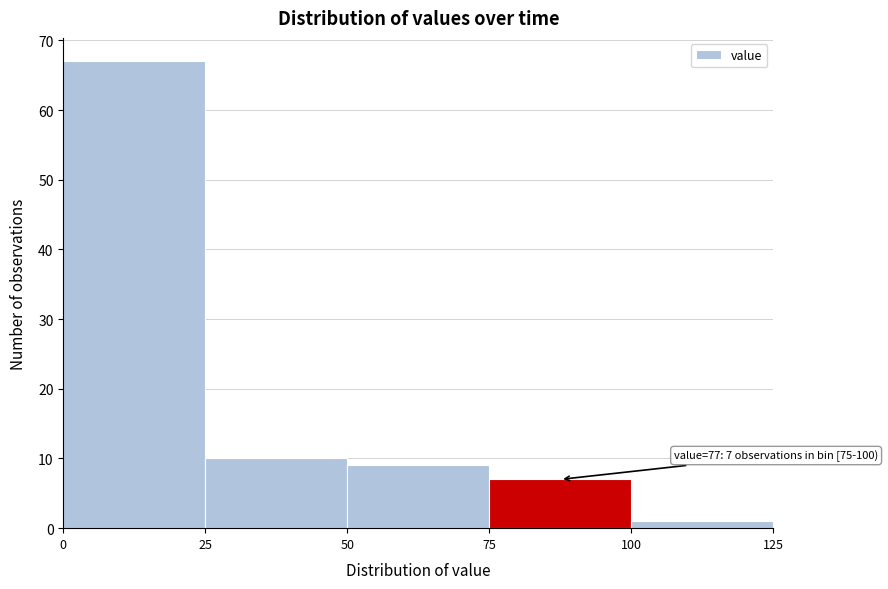

Which range on the x-axis has the tallest bar?

0 to 25